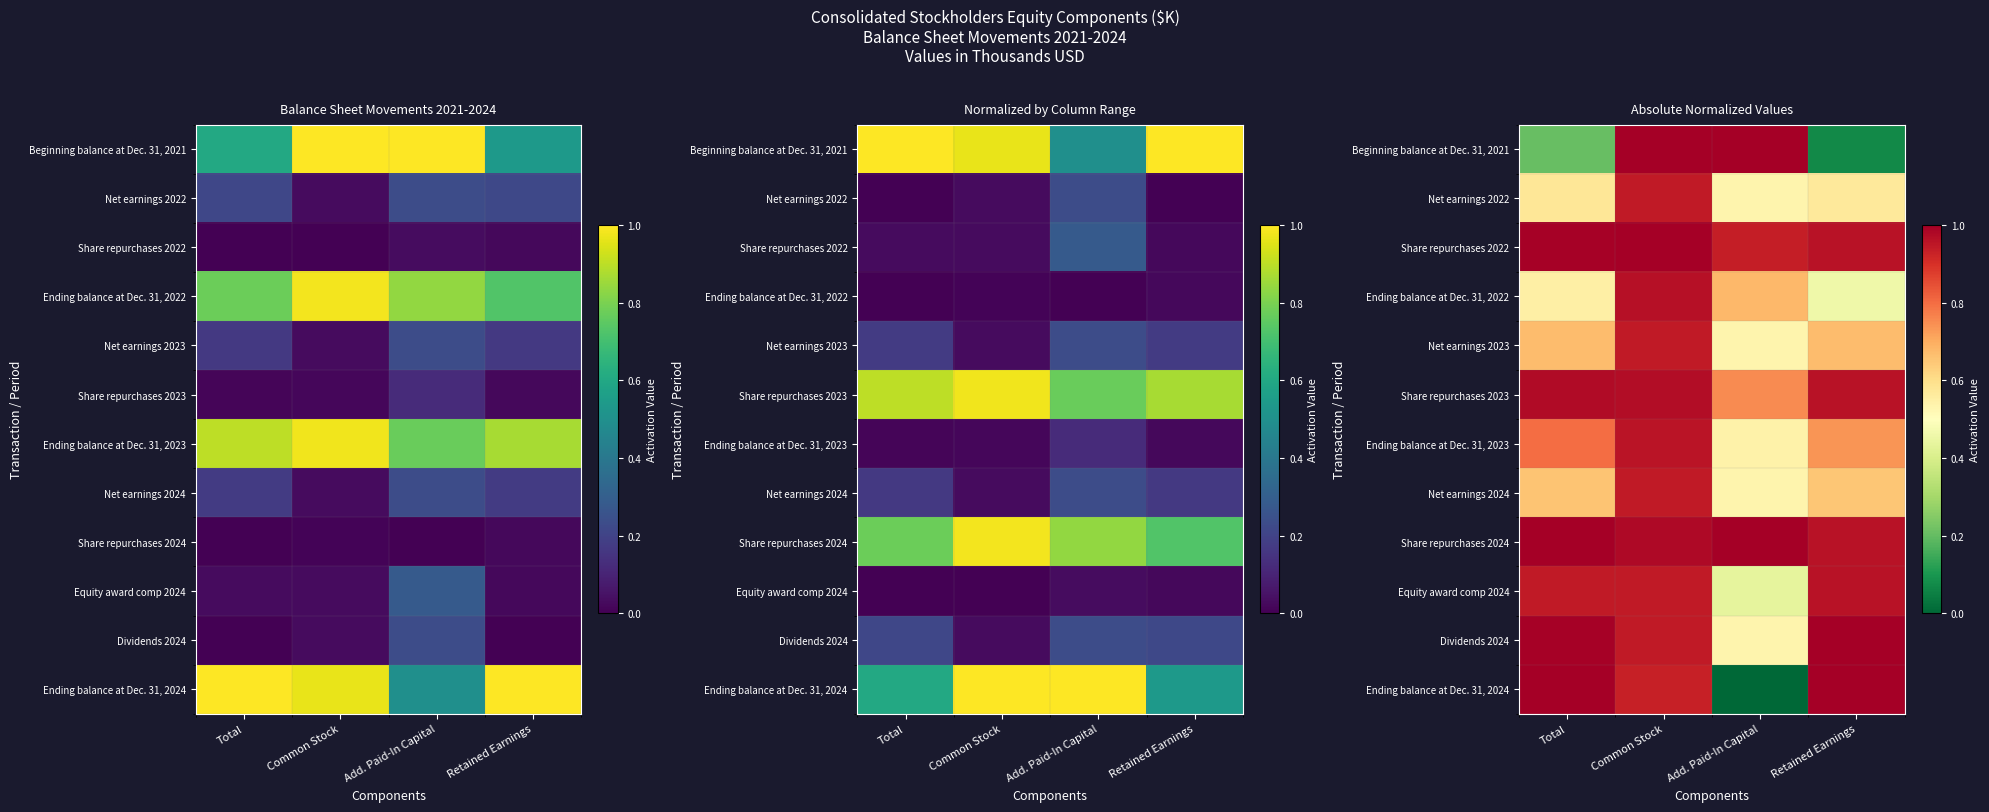

The Dividends 2024 series shows 0.7 at Retained Earnings. True or false?

False